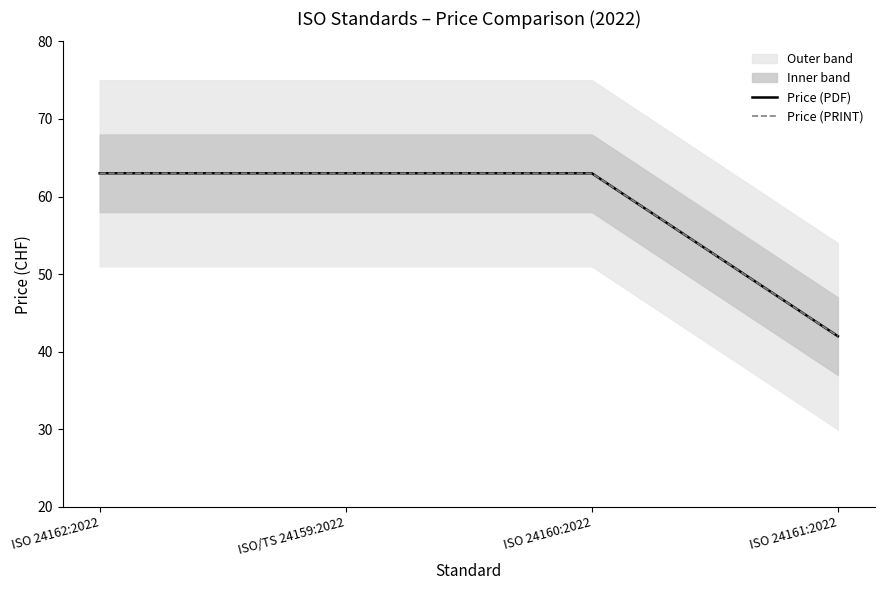

True or false: Price (PRINT) and Price (PDF) cross at least once.

False